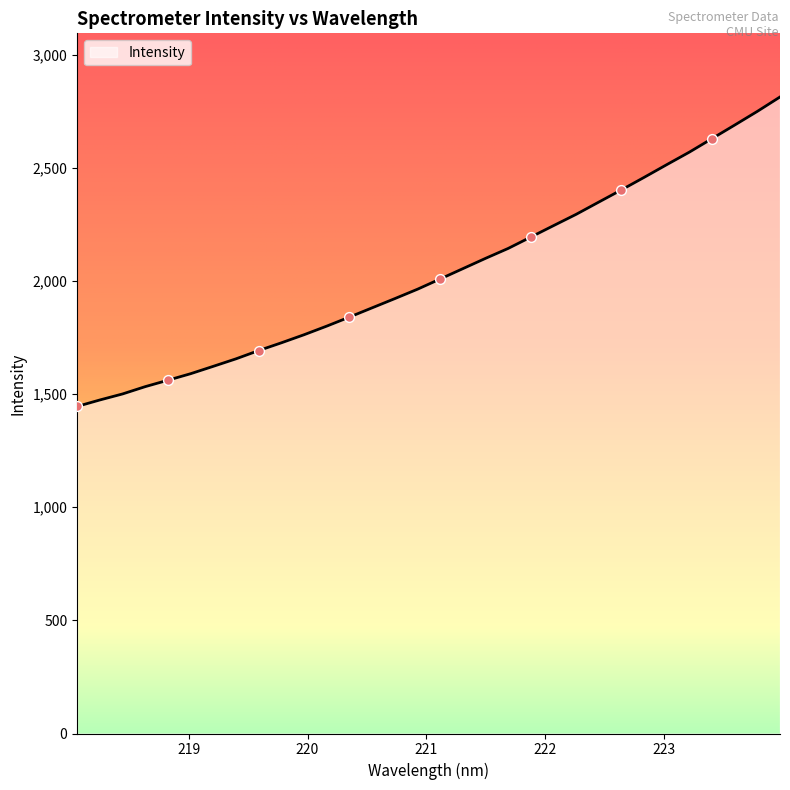

What is the difference between the maximum and minimum values?

1367.5